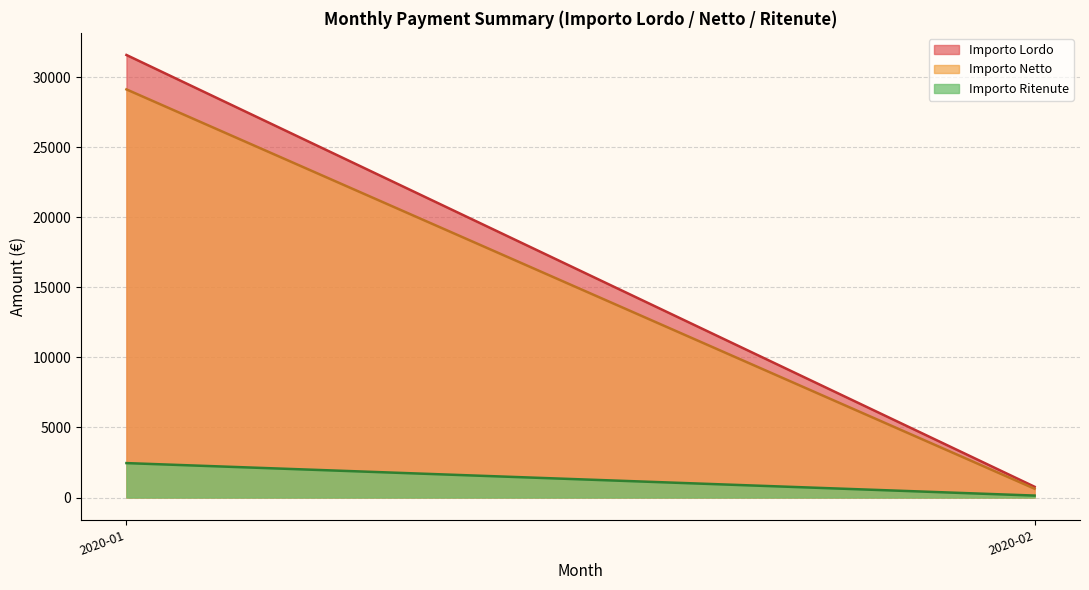

True or false: Importo Netto has a value of 5286.3 at 2020-04.

False